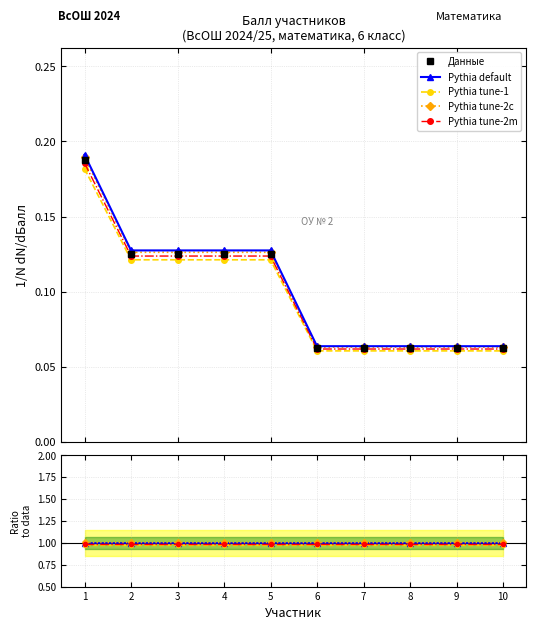

Count the Pythia tune-1 values in the range 0 to 1.

10